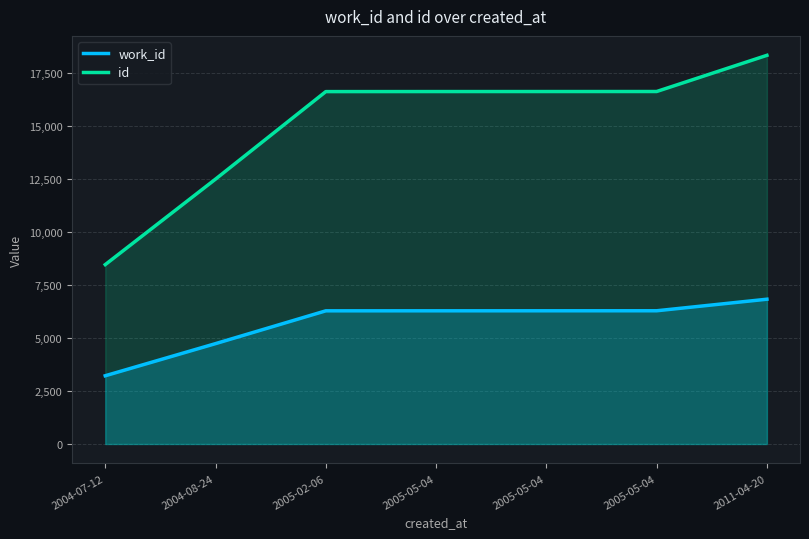

Reading left to right, extract all data points from this chart.

work_id: 3219	4734	6281	6282	6283	6284	6829
id: 8461	12493	16621	16623	16624	16625	18332